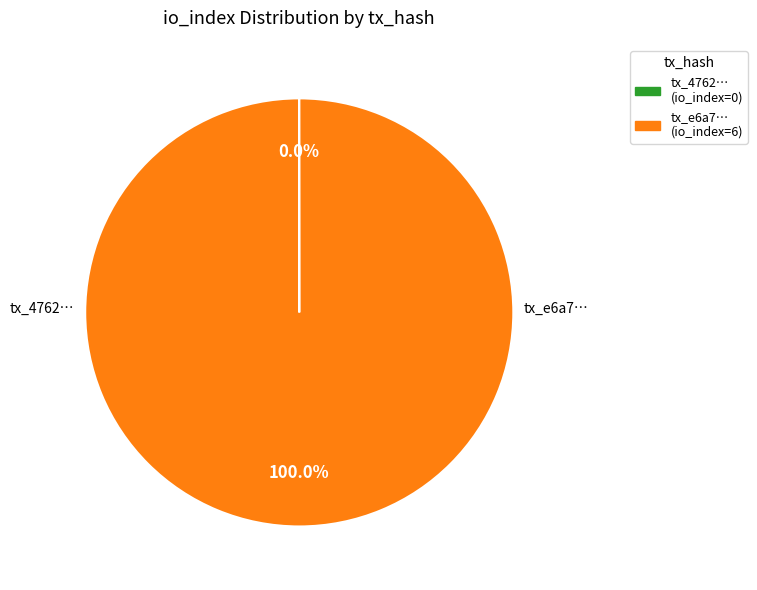

To the nearest percent, what is the average slice percentage?

50%